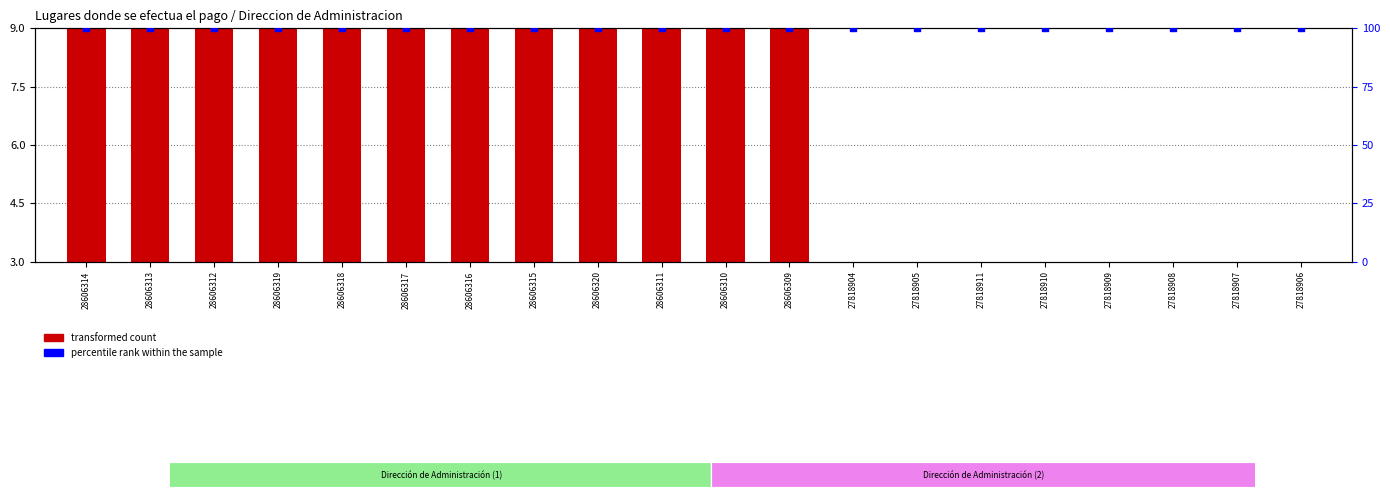

At how many categories does at least one series exceed 75?

20